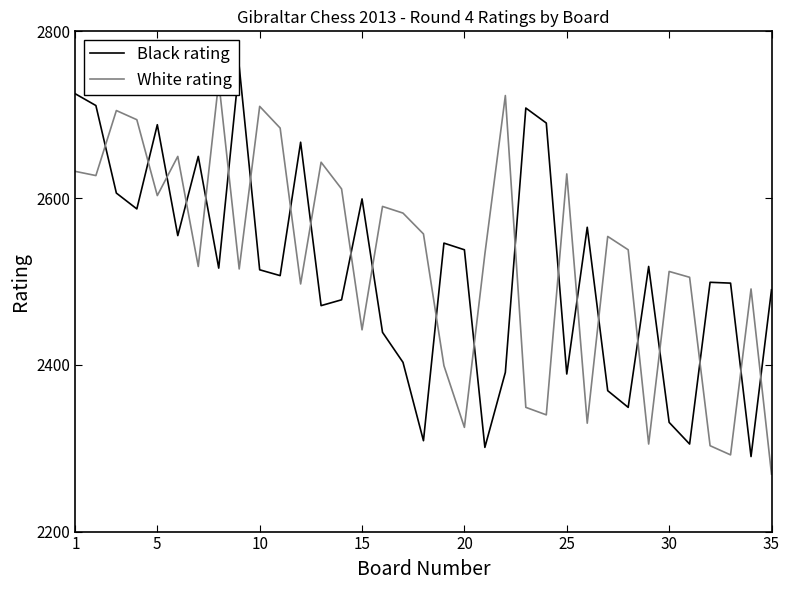

Is it true that Black rating equals 2538 at 20?

True